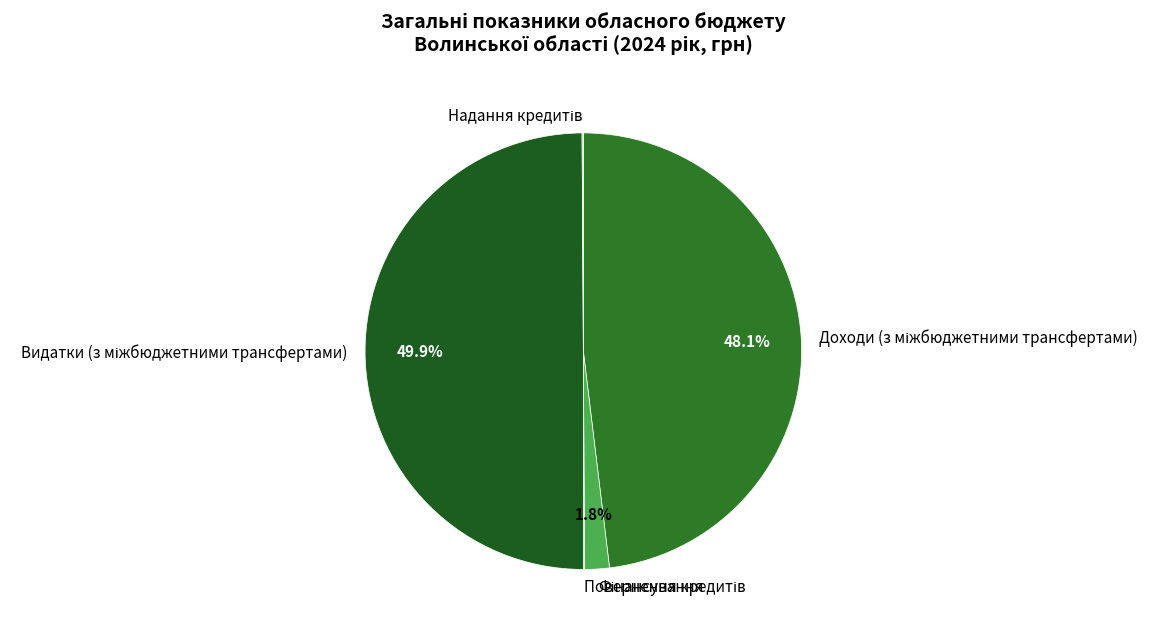

To the nearest percent, what is the difference between the largest and smallest slice percentages?

50%